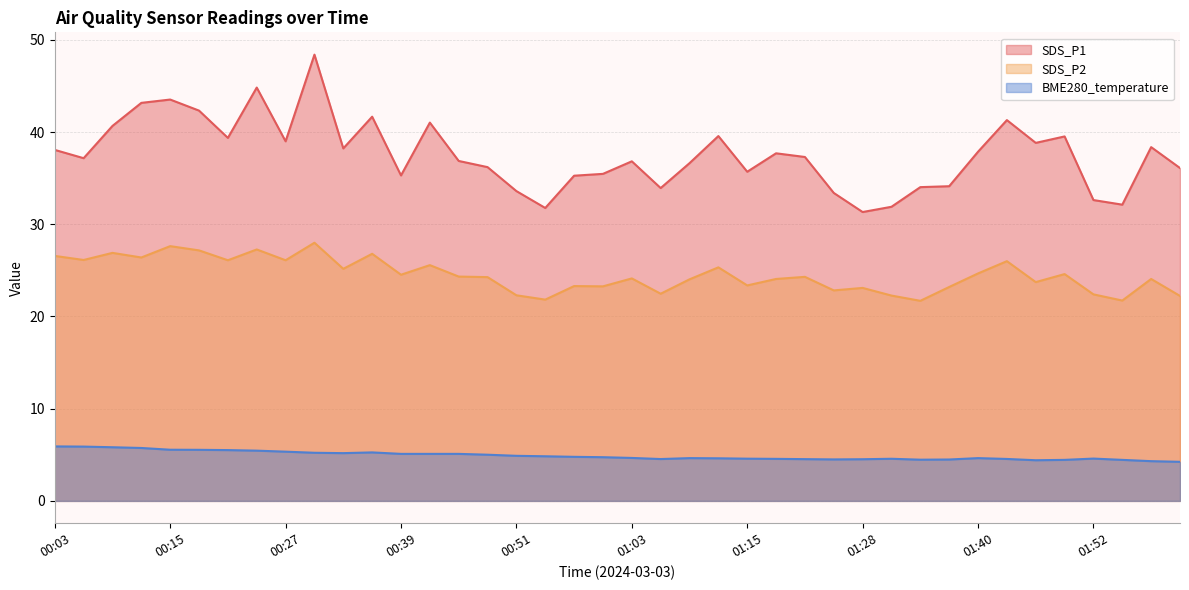

What is the maximum value for SDS_P2?

28.0